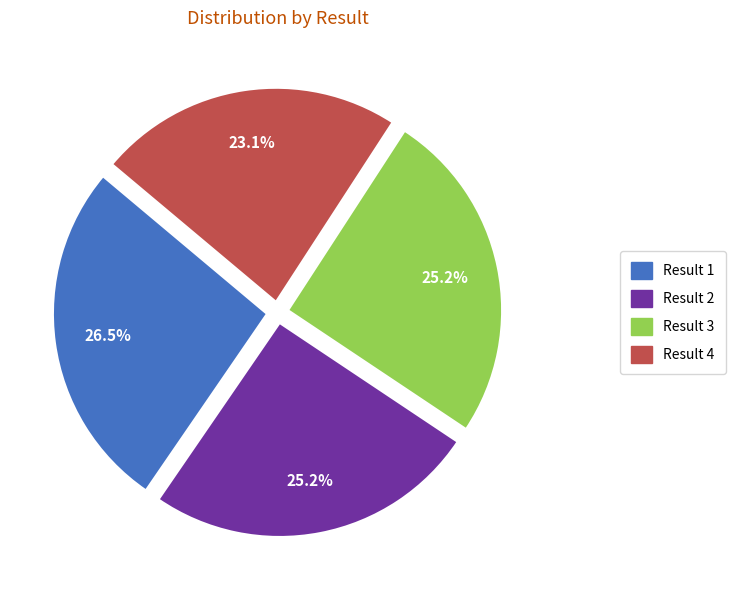

Which category has the smallest portion of the pie?

Result 4